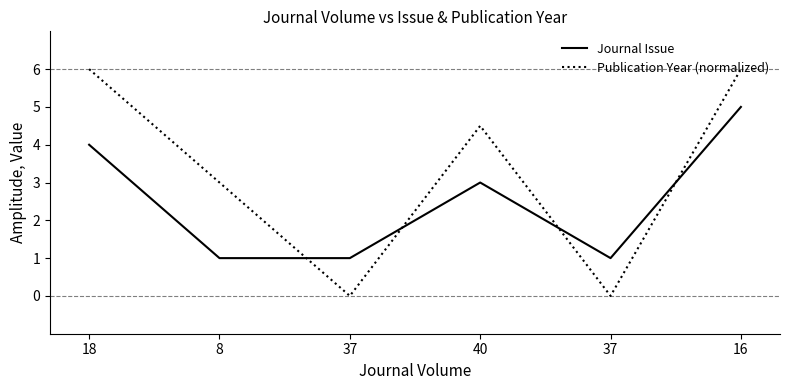

How many lines are shown in the chart?

2